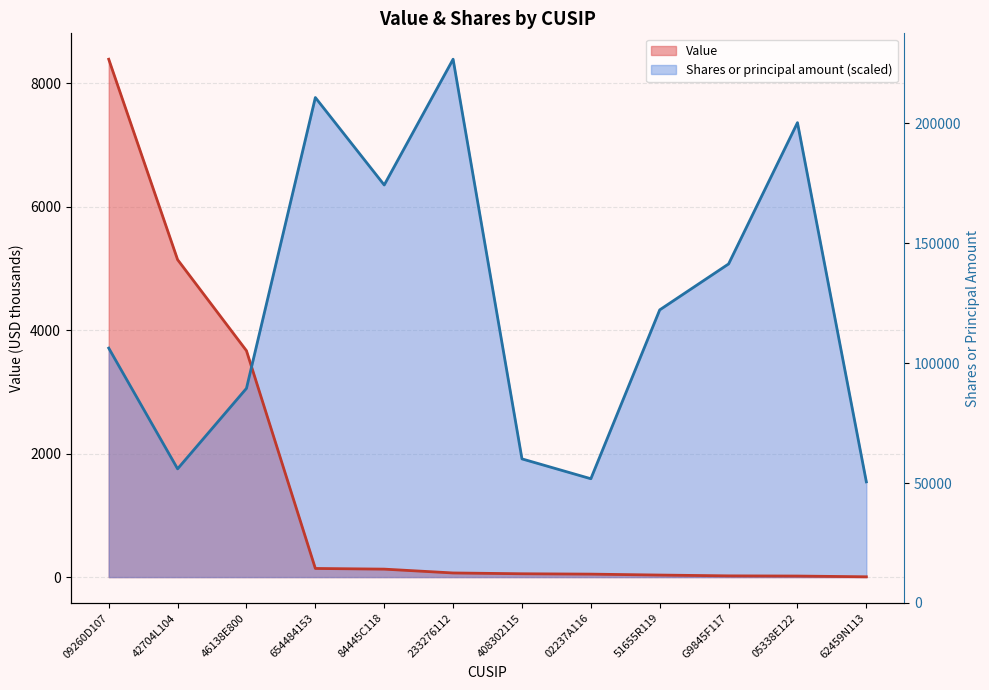

Where does the Shares or principal amount series first go above 4328?

654484153